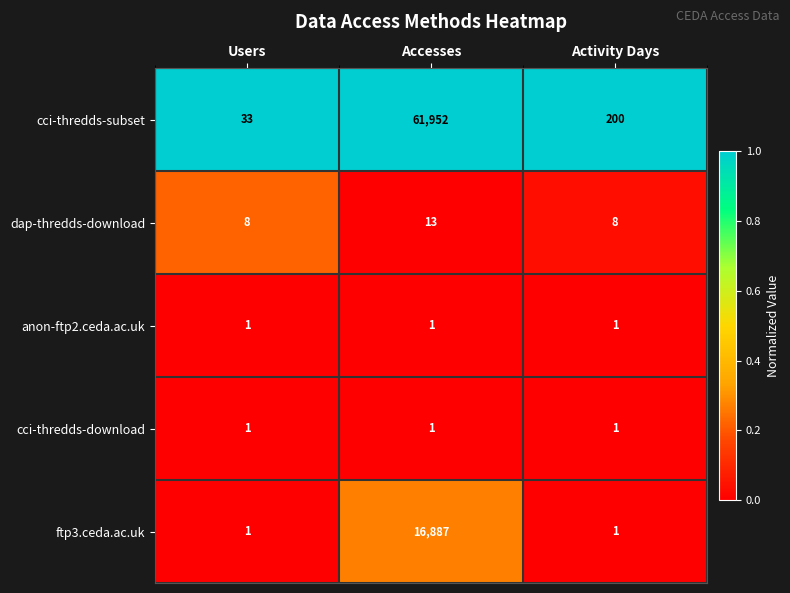

Reading left to right, list all the values displayed in this chart.

cci-thredds-subset: 33	61952	200
dap-thredds-download: 8	13	8
anon-ftp2.ceda.ac.uk: 1	1	1
cci-thredds-download: 1	1	1
ftp3.ceda.ac.uk: 1	16887	1